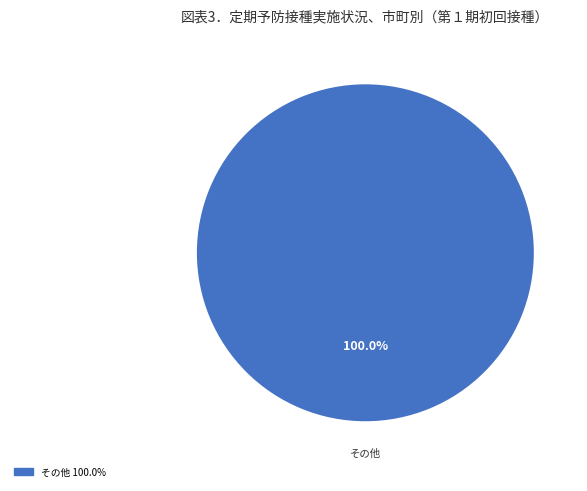

Does any single category account for the majority?

Yes